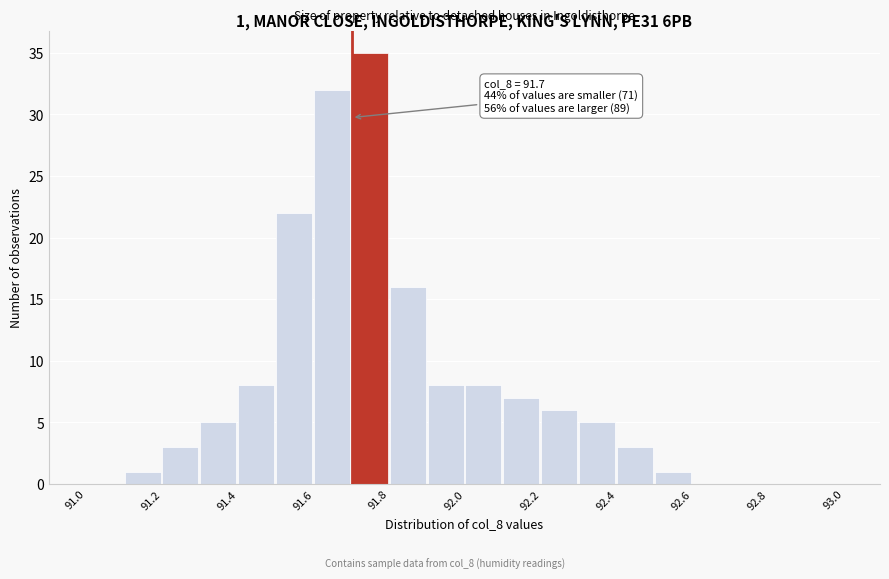

Which range on the x-axis has the tallest bar?

91.7 to 91.8